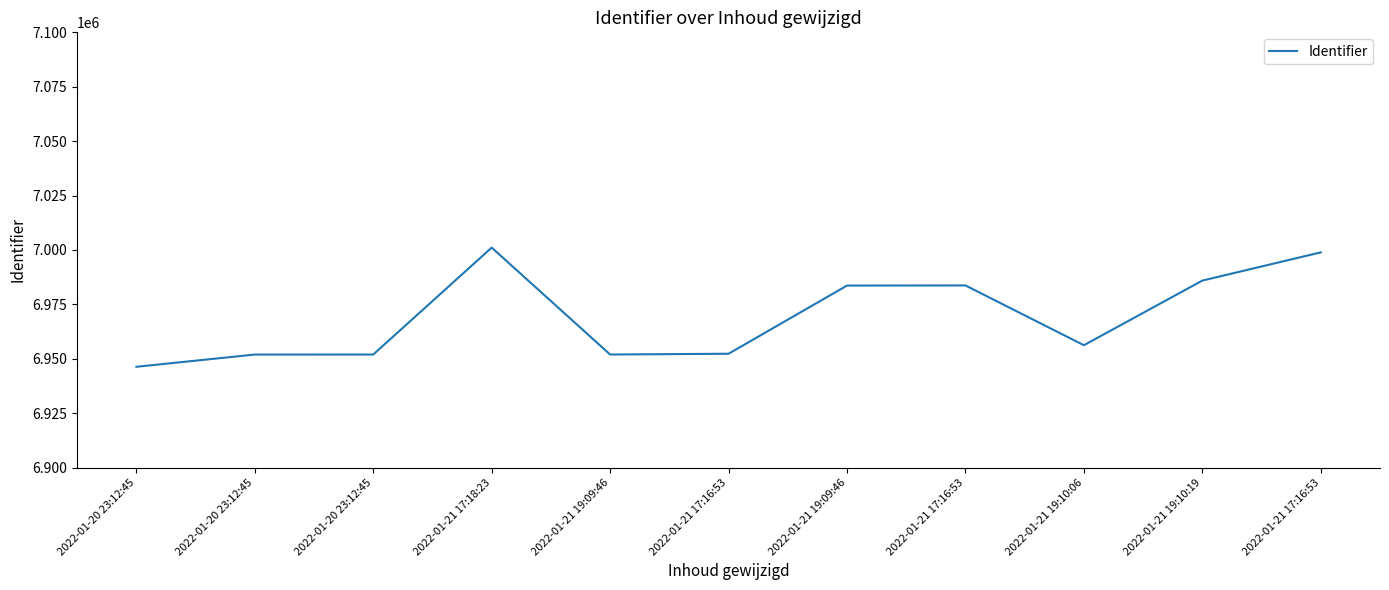

Reading left to right, transcribe all the data shown in this chart.

6946339	6951957	6951968	7001098	6951970	6952335	6983654	6983709	6956248	6985942	6998903